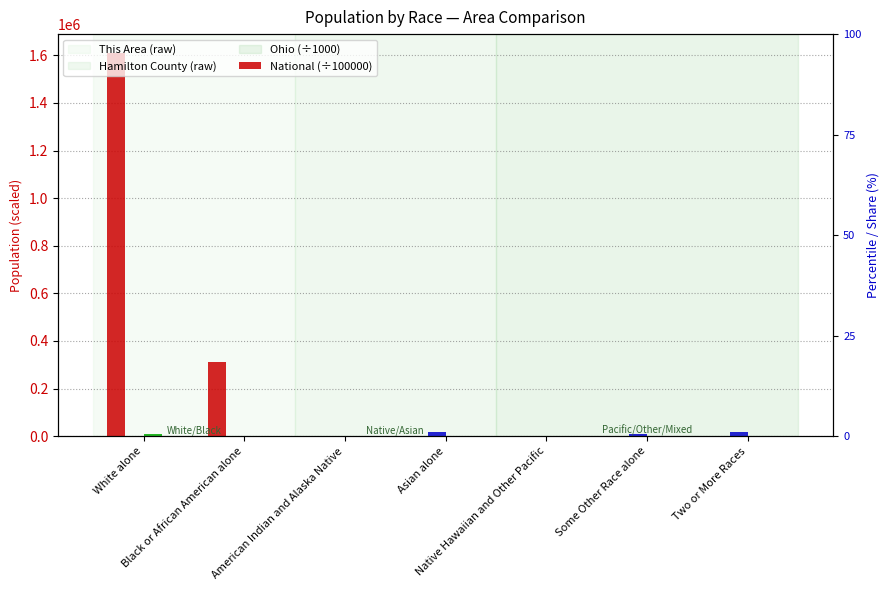

Which has a higher value, Asian alone or Some Other Race alone?

Asian alone